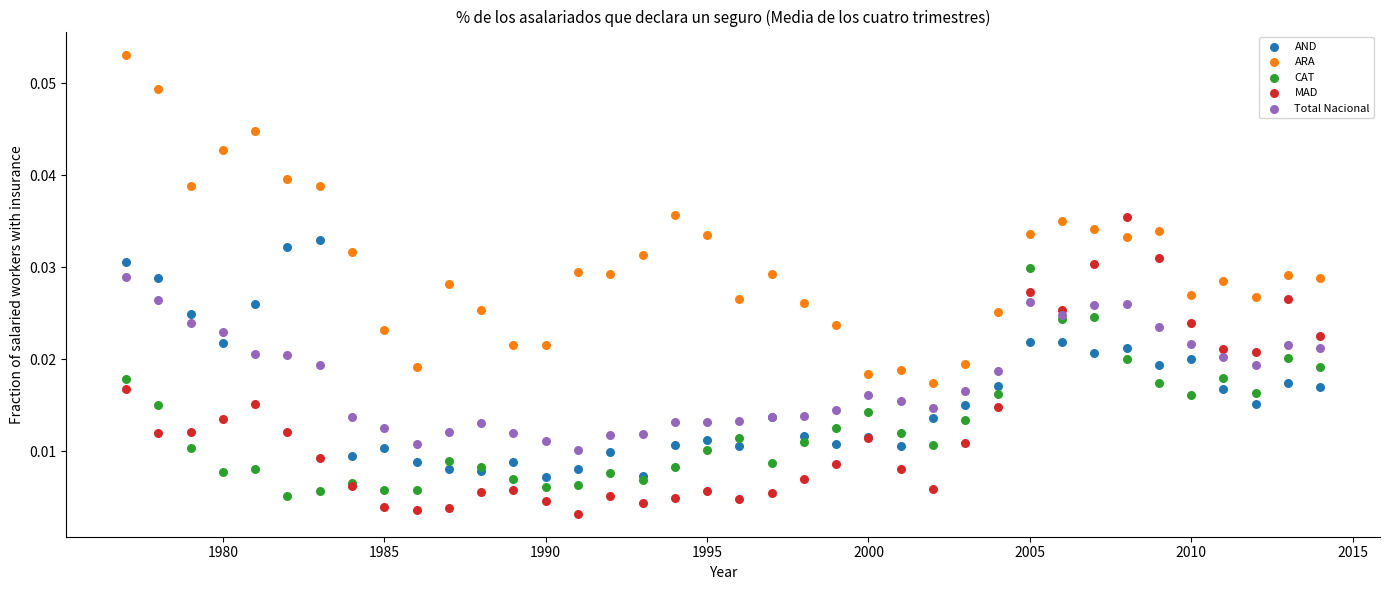

Which series contains the highest Y value?

ARA